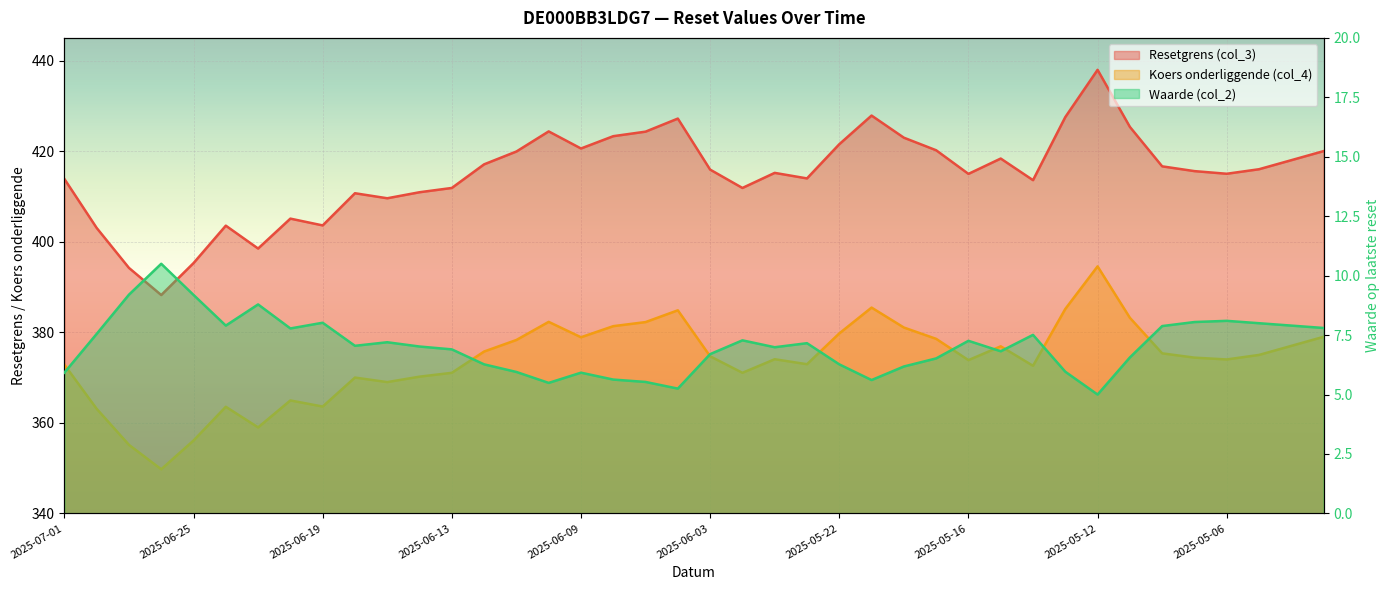

True or false: Waarde (col_2) and Resetgrens (col_3) intersect in this chart.

False